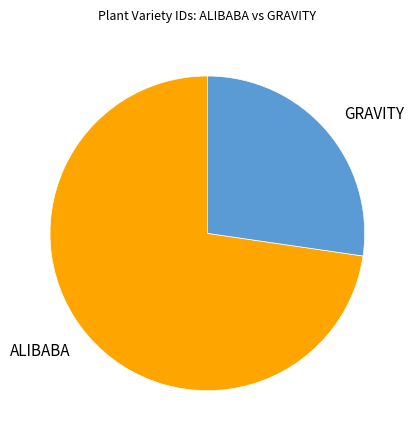

What is the ratio of the value at ALIBABA to the value at GRAVITY?

2.7